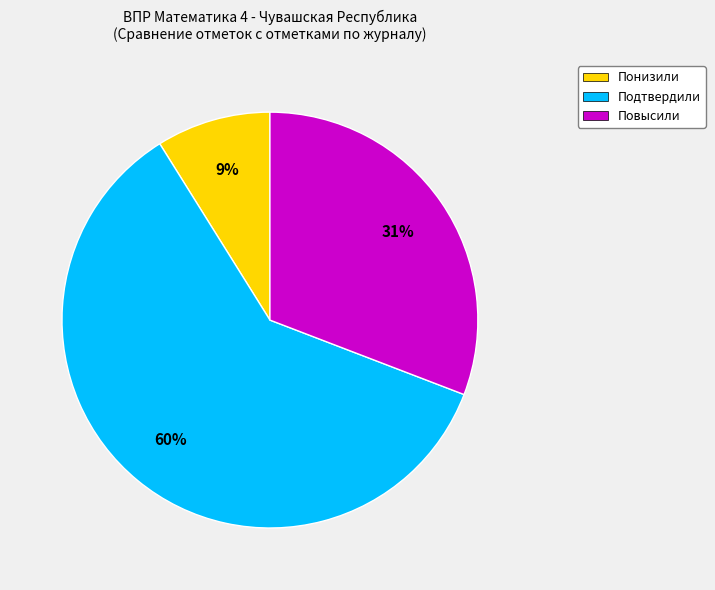

To the nearest percent, what portion does Понизили represent?

9%